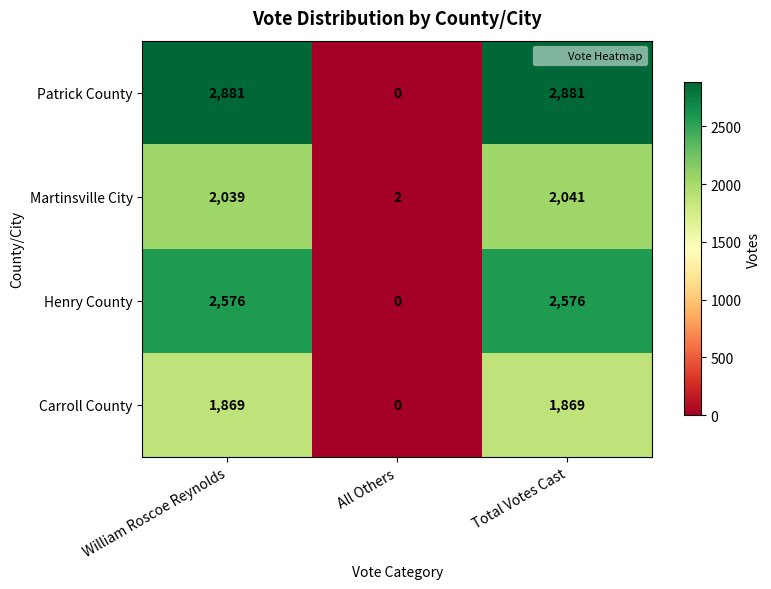

What is the difference between the highest and lowest values at Total Votes Cast?

1012